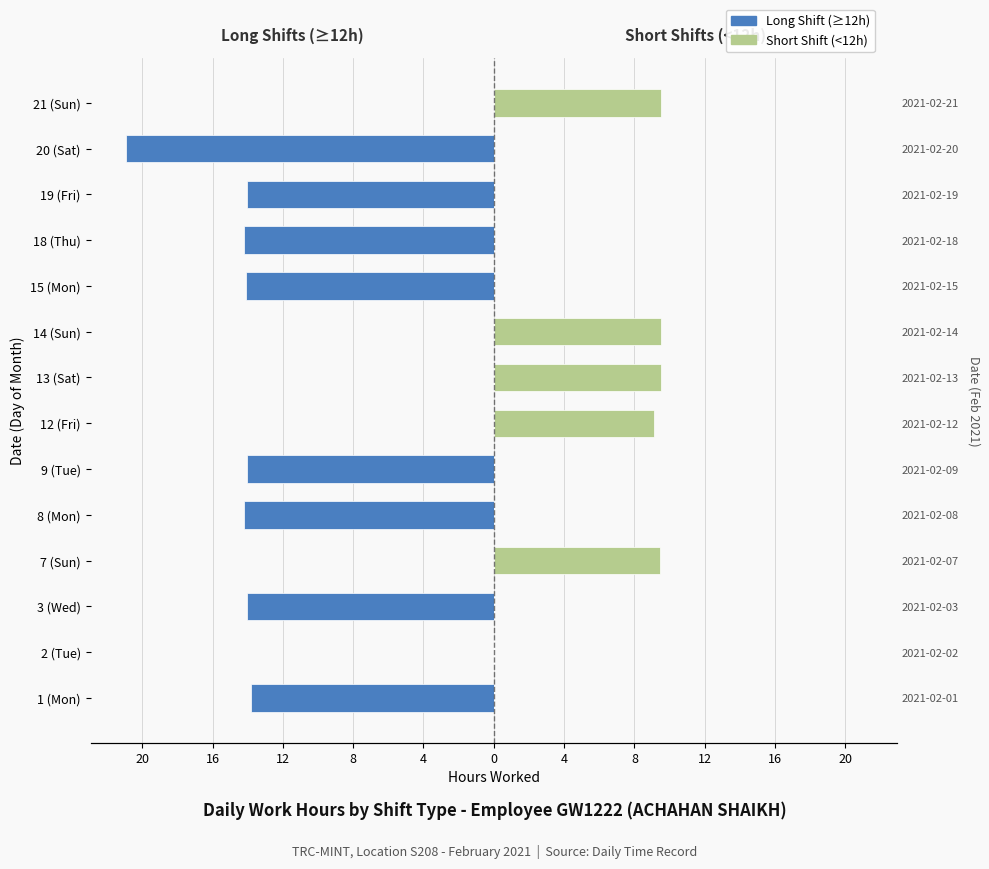

Rank the series at 3 (Wed) from lowest to highest value.

Long Shift (≥12h), Short Shift (<12h)